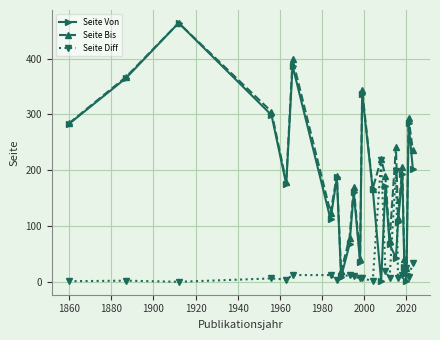

True or false: Seite Von has more than 0 points higher than both neighbors.

True